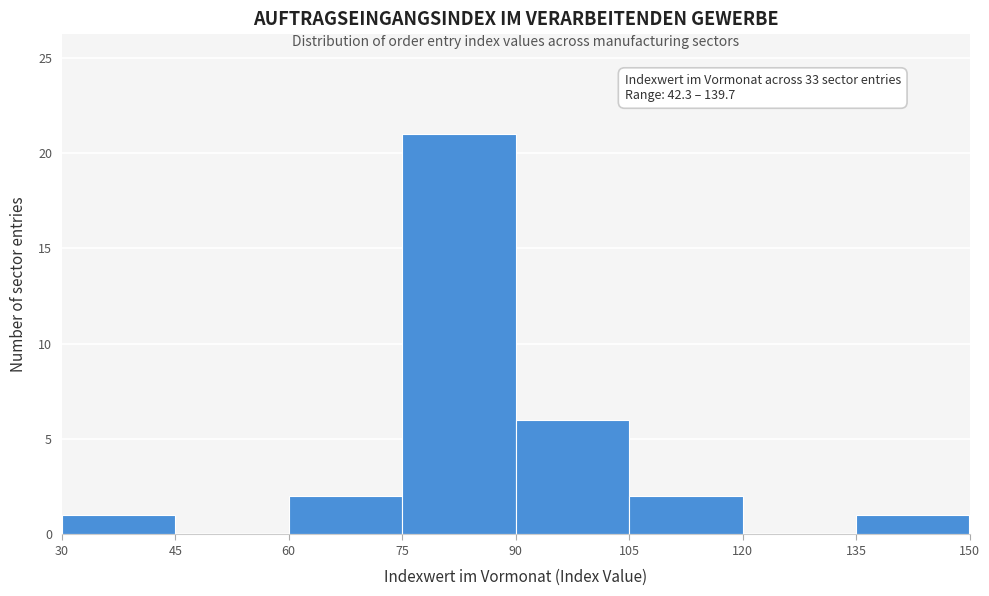

Which range on the x-axis has the tallest bar?

75 to 90